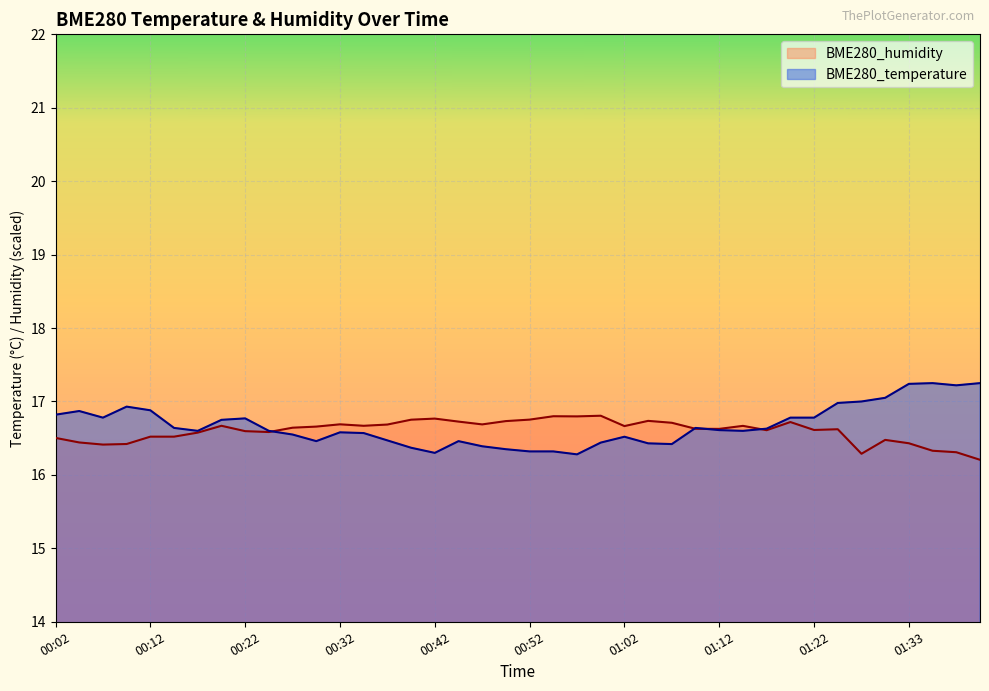

True or false: BME280_temperature has a value of 6.8 at 00:59.

False